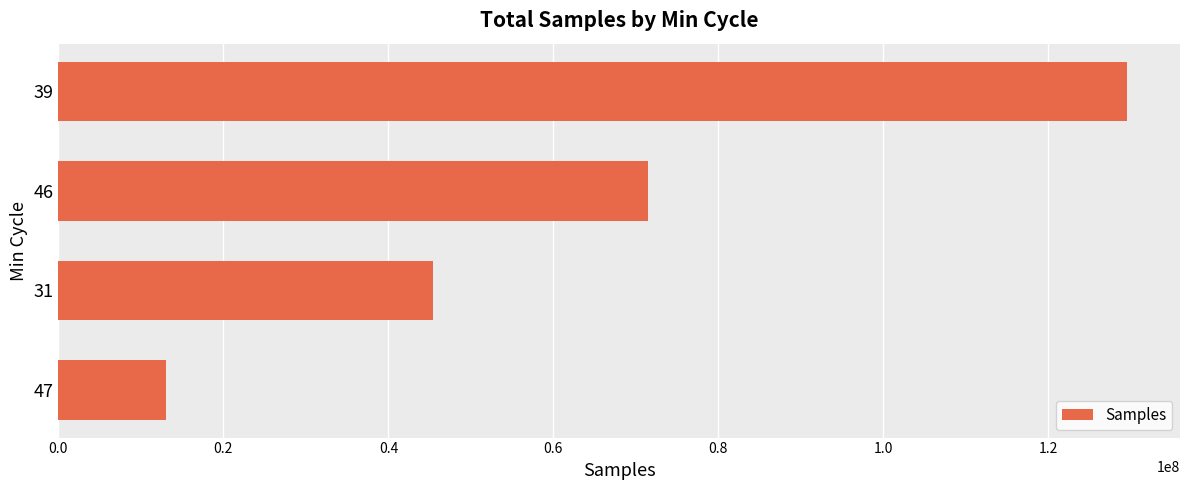

What is the change in value from 31 to 47?

-32463691